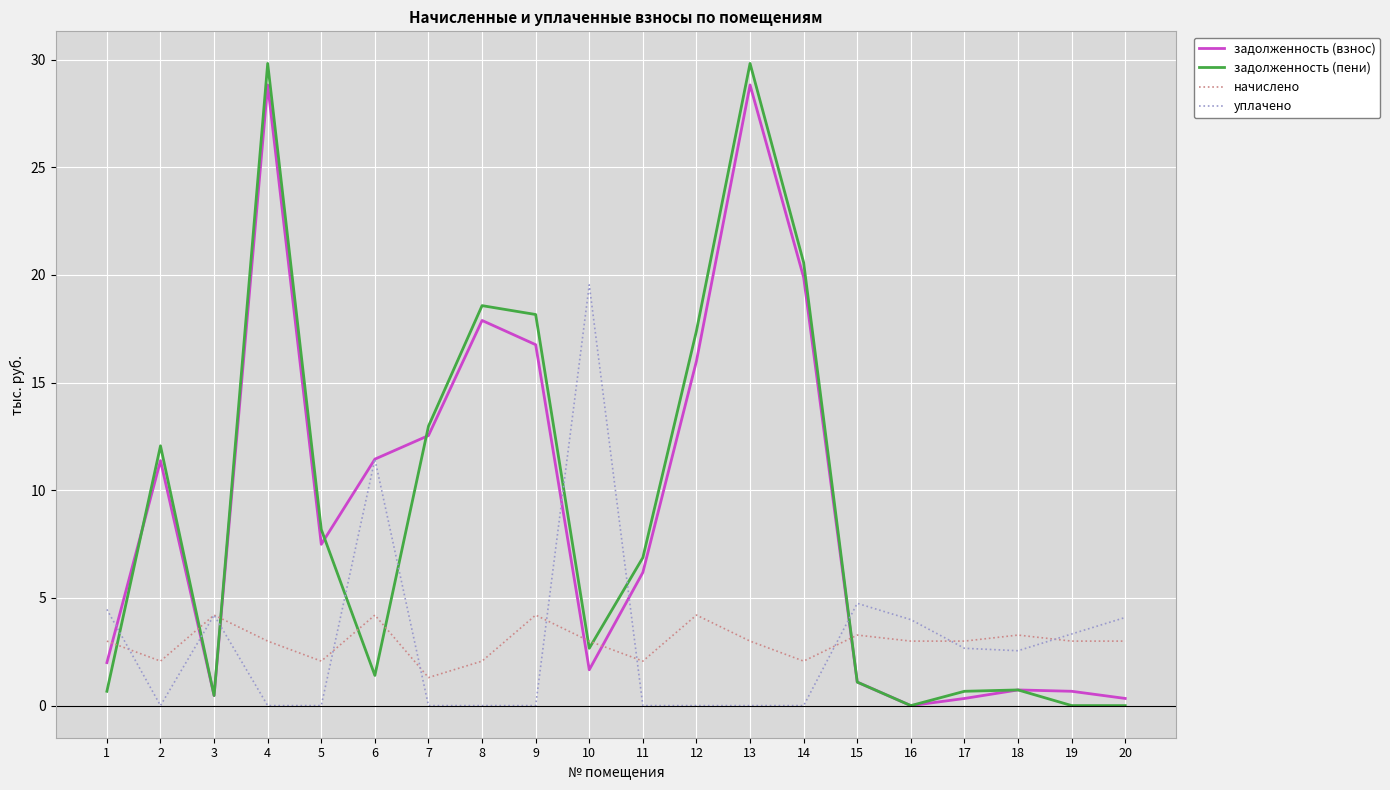

Between which two adjacent categories do начислено and задолженность (взнос) first intersect?

1 and 2